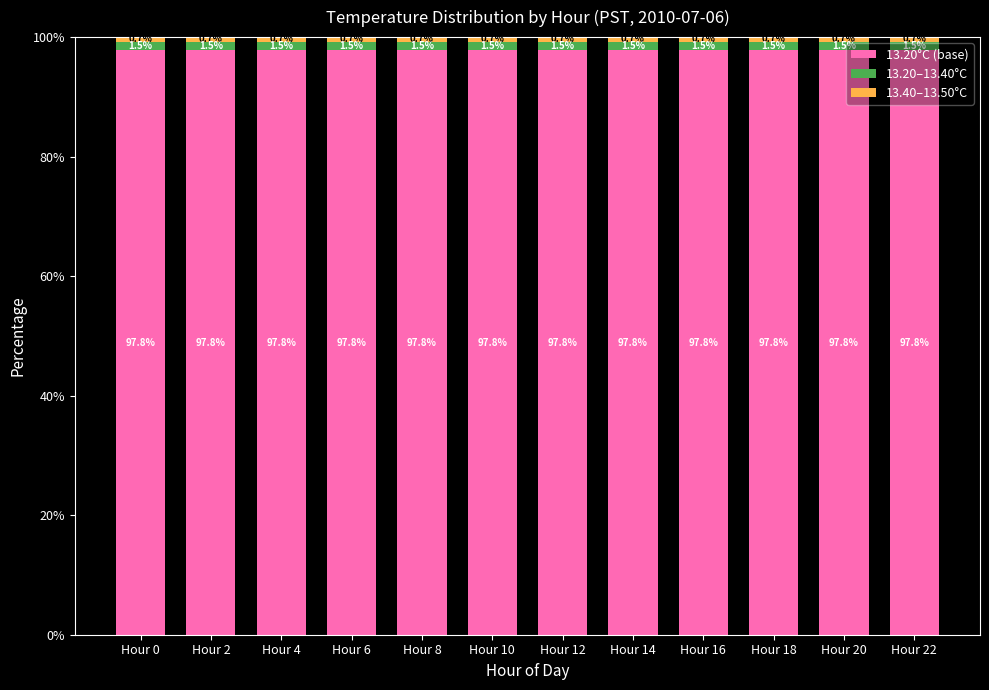

What is the lowest value of the 13.20°C (base) series?

97.8